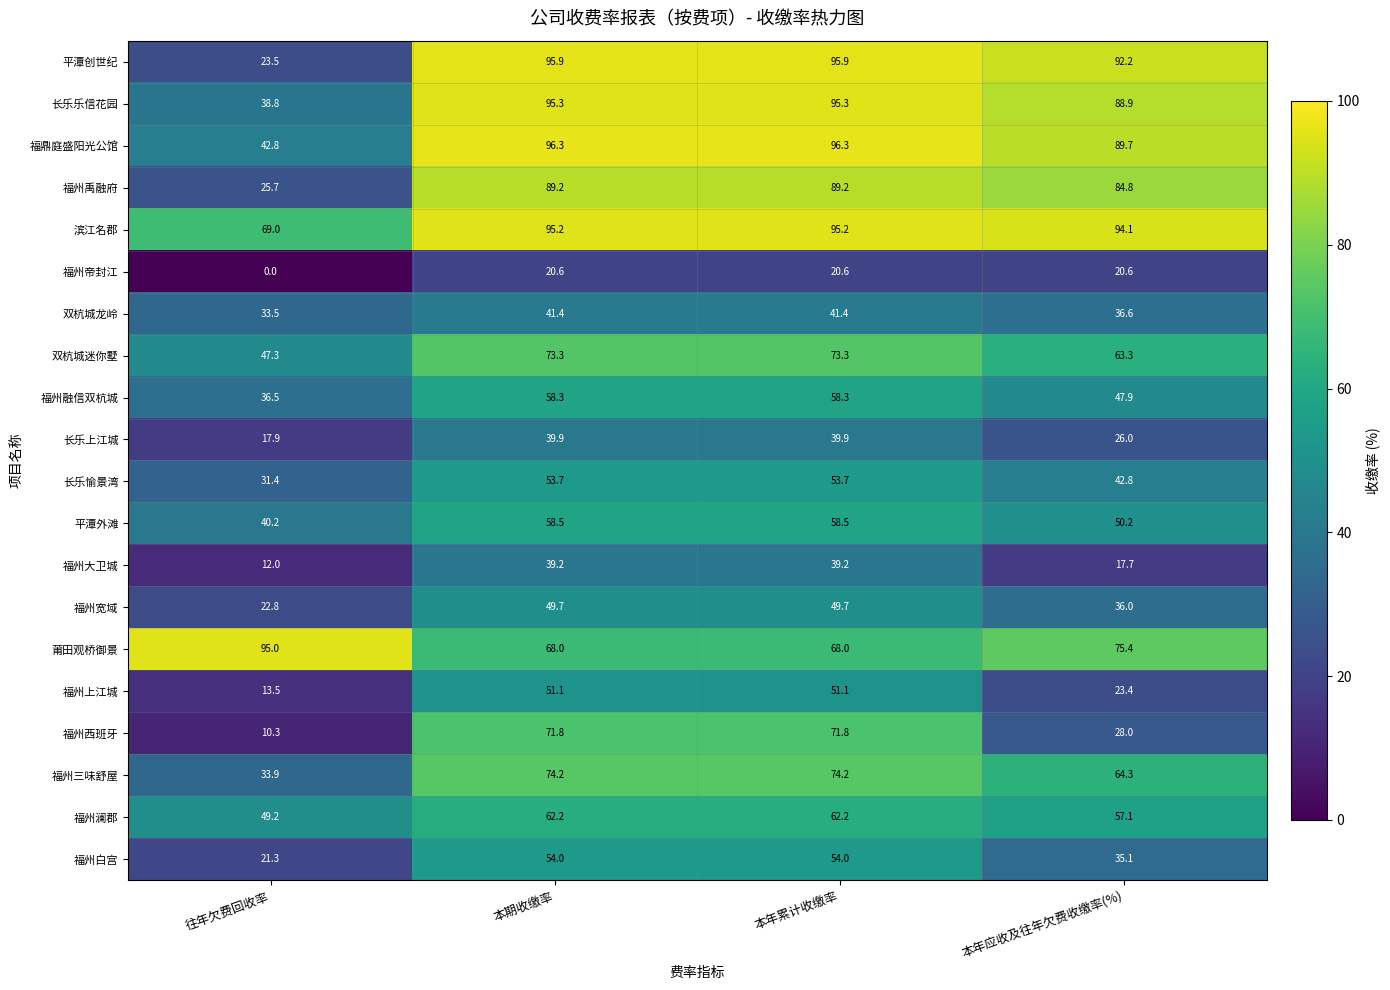

What is the approximate value of 长乐乐信花园 at 往年欠费回收率?

38.8